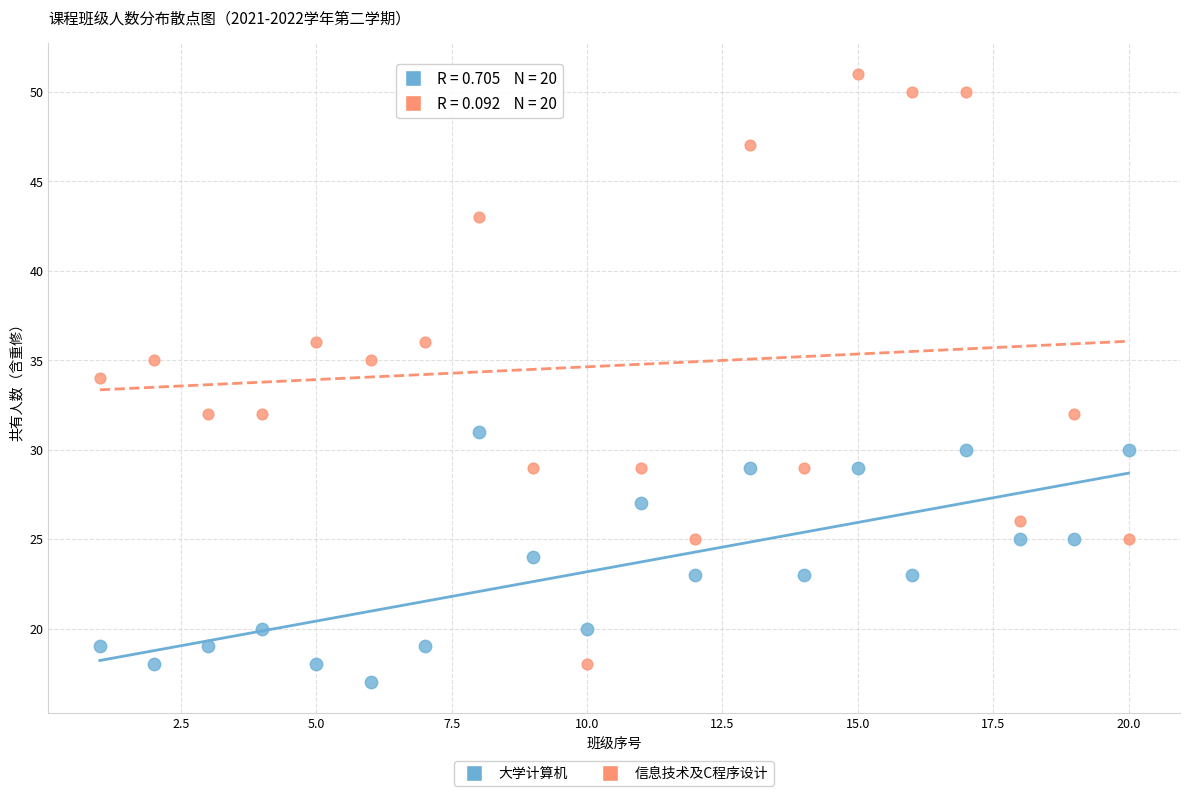

What are all the series names shown in the legend?

大学计算机, 信息技术及C程序设计